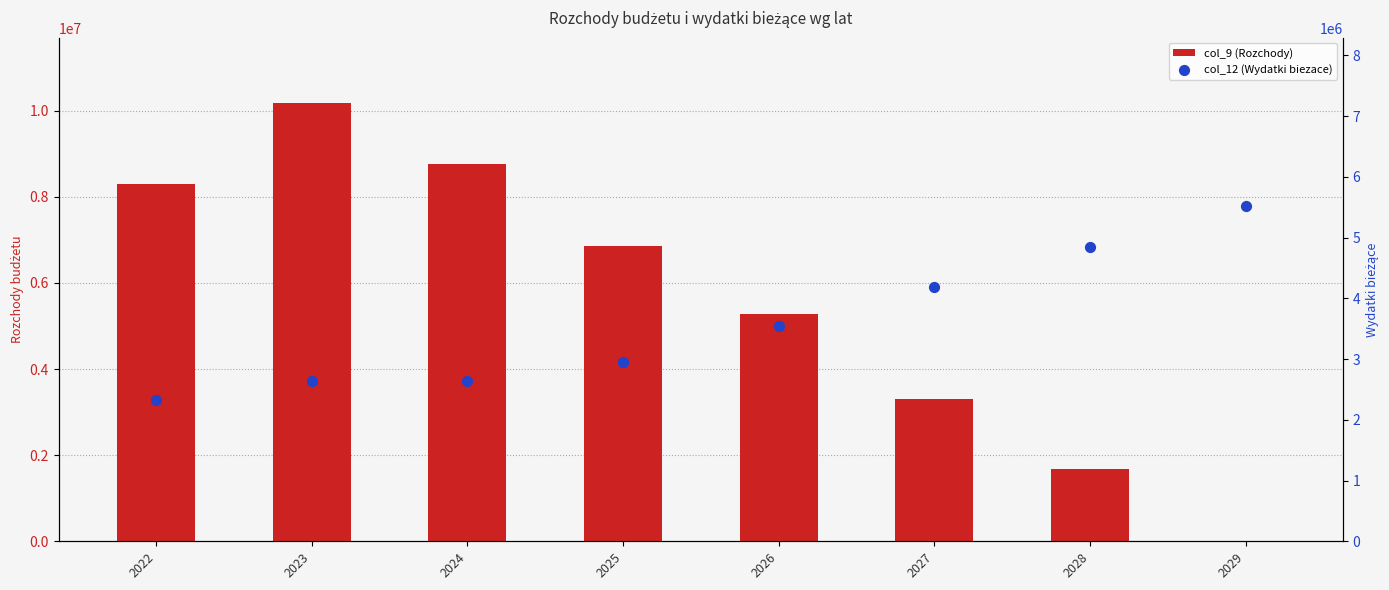

What are all the series names shown in the legend?

col_9 (Rozchody), col_12 (Wydatki biezace)